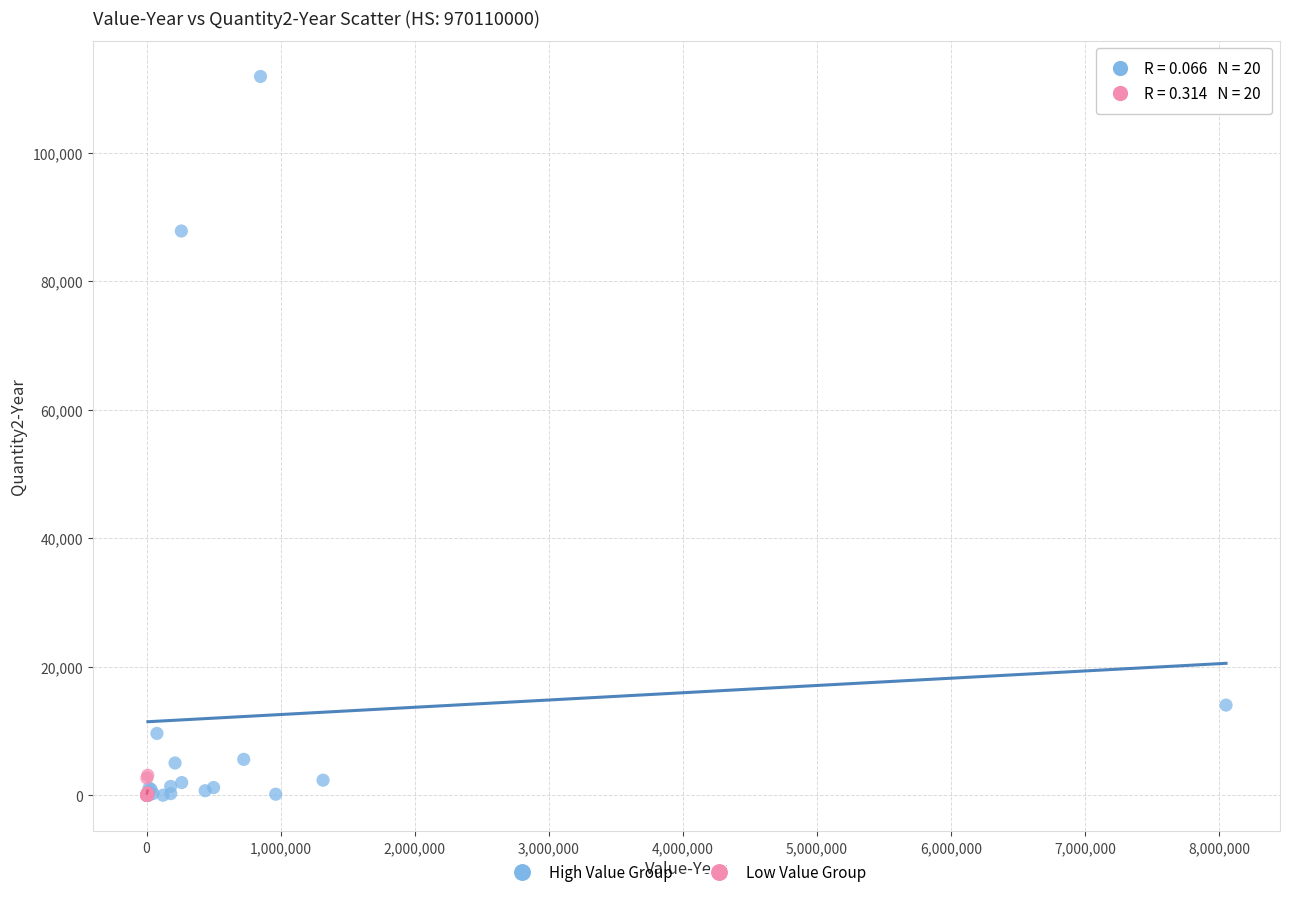

Which series contains the highest Y value?

High Value Group